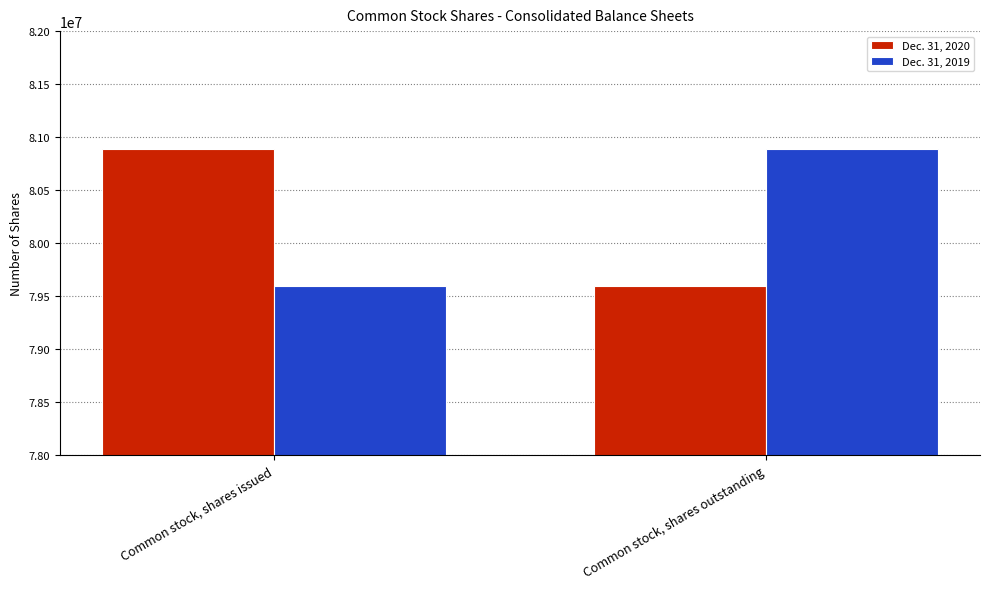

Reading left to right, list all the values displayed in this chart.

Dec. 31, 2020: 80890000	79599000
Dec. 31, 2019: 79599000	80890000